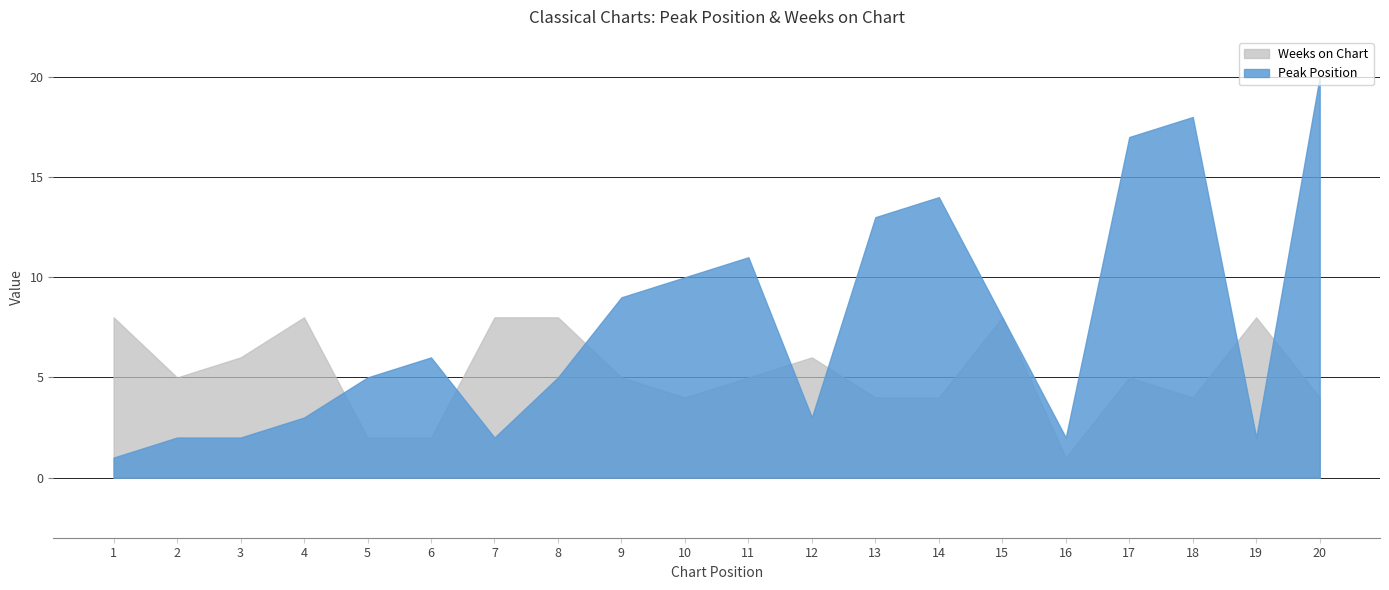

Is the value of Weeks on Chart at 3 greater than the value of Peak Position at 18?

No